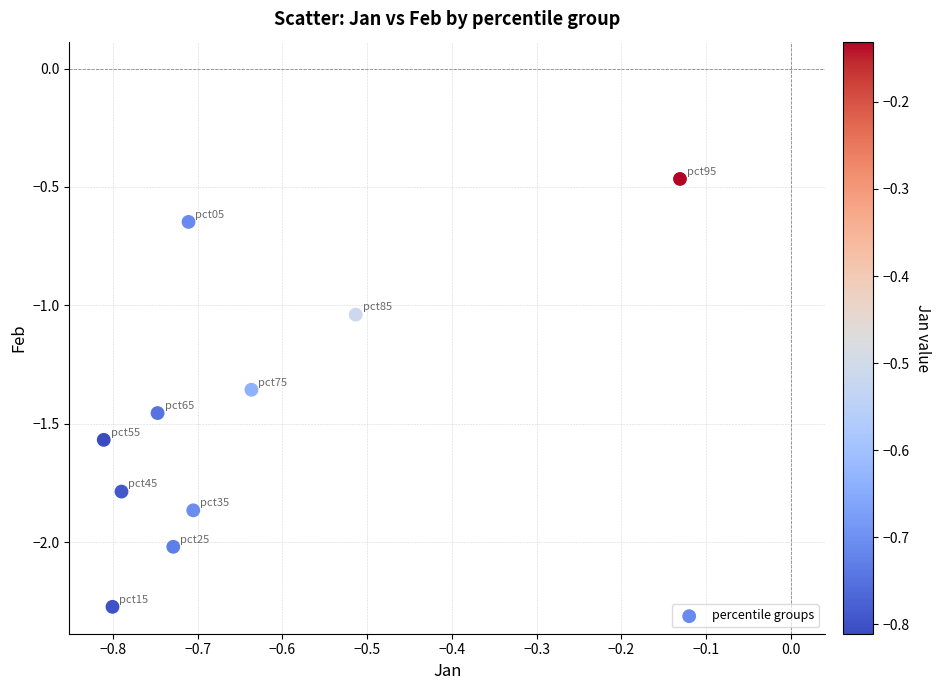

What is the range of Y values (max minus min)?

1.8